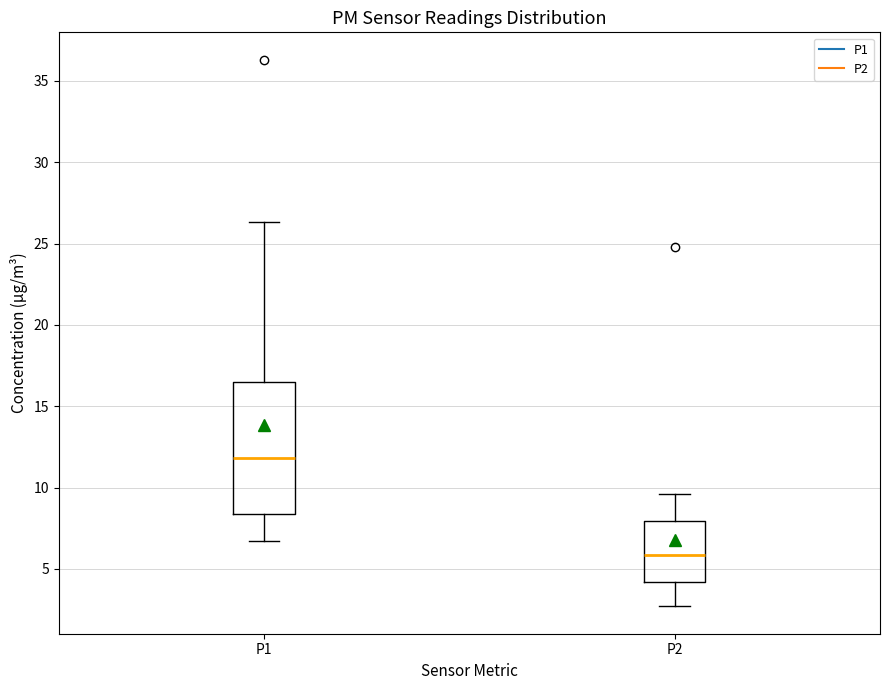

Reading left to right, transcribe this box plot: for each box, give where its median line is, the range the box spans, and where its two whiskers end, as read against the y-axis. The values are not printed on the chart, so give them approximately, as read against the axis.

P1: median 12.0, box 8.5 to 16.5, whiskers 6.5 to 26.5
P2: median 6.0, box 4.0 to 8.0, whiskers 2.5 to 9.5